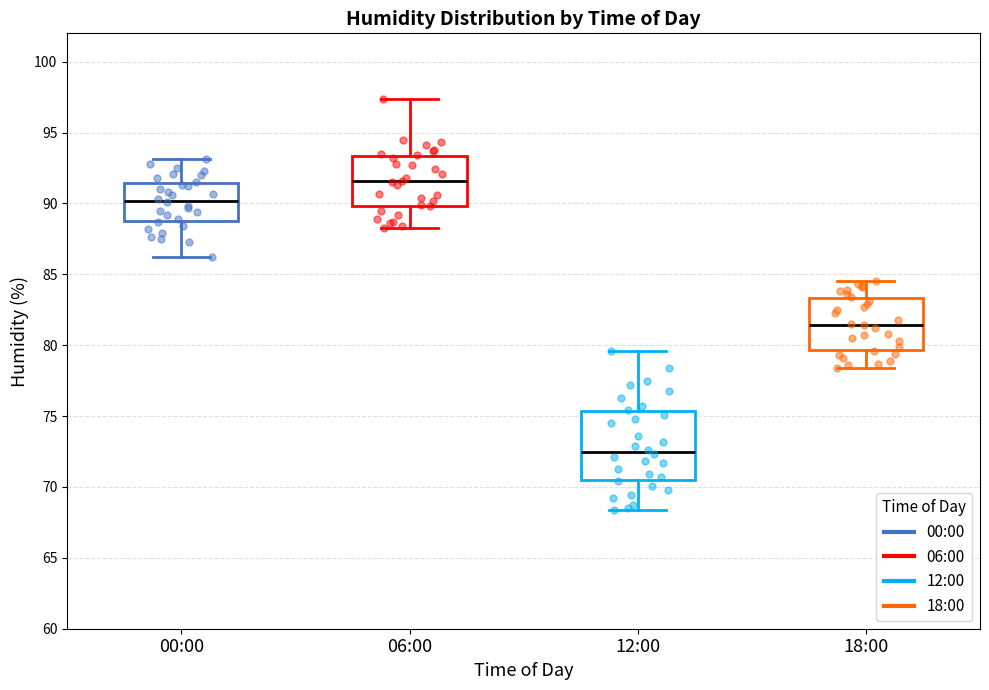

Which box's median line is the lowest?

12:00